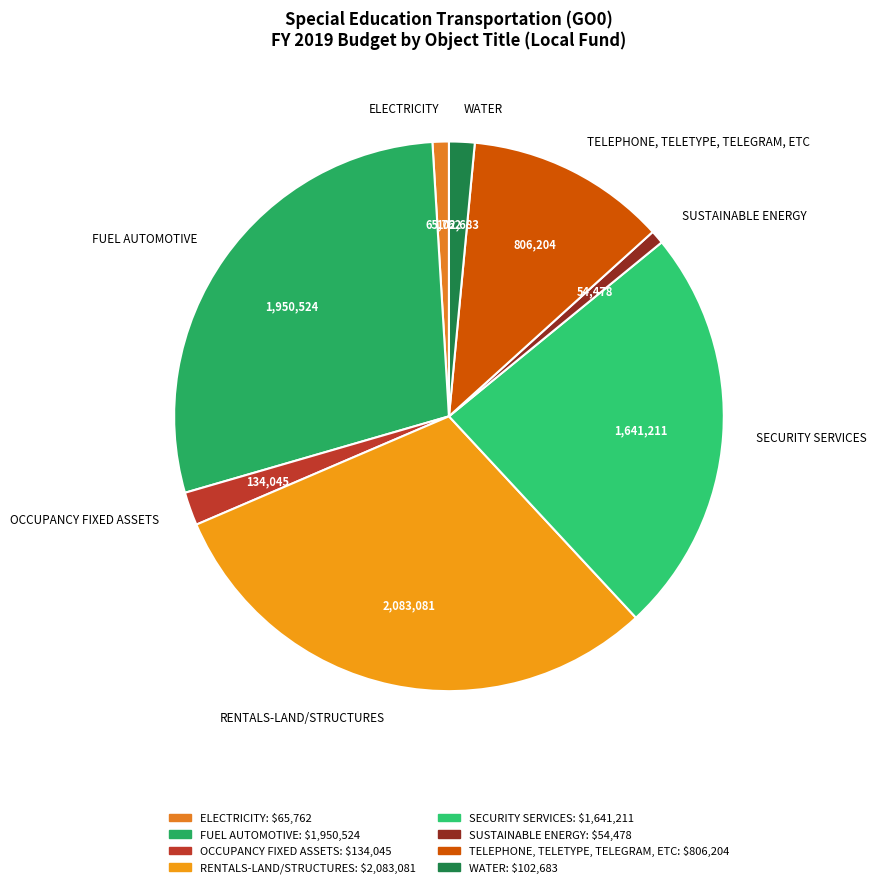

What is the largest slice in the pie chart?

RENTALS-LAND/STRUCTURES